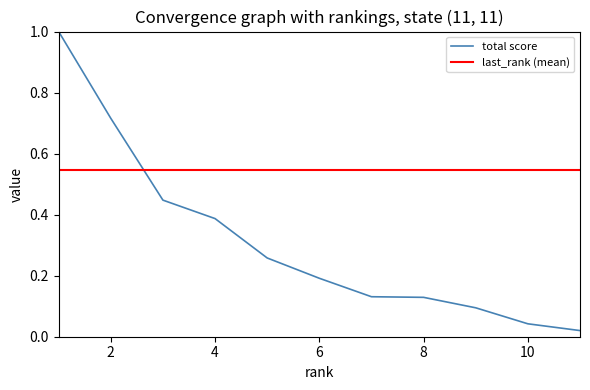

List the labels in order of value, largest first.

1, 2, 3, 4, 5, 6, 7, 8, 9, 10, 11